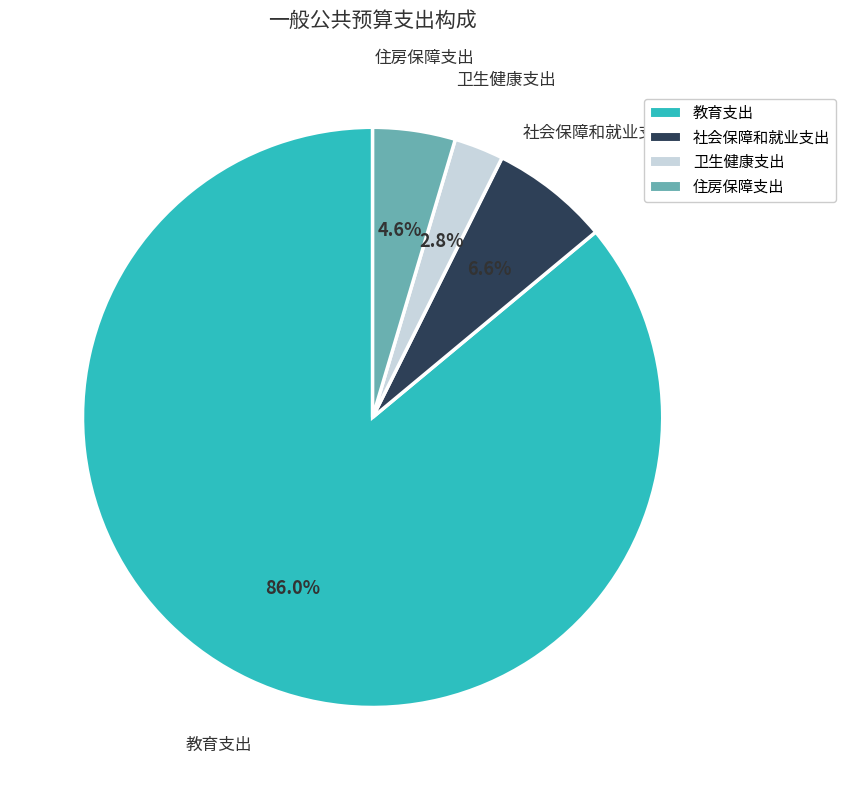

To the nearest percent, what portion does 住房保障支出 represent?

5%